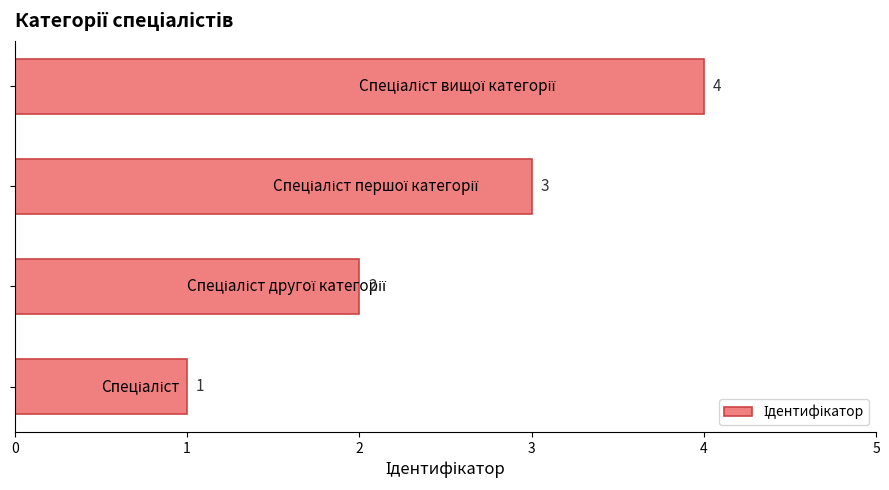

What is the sum of all values?

10